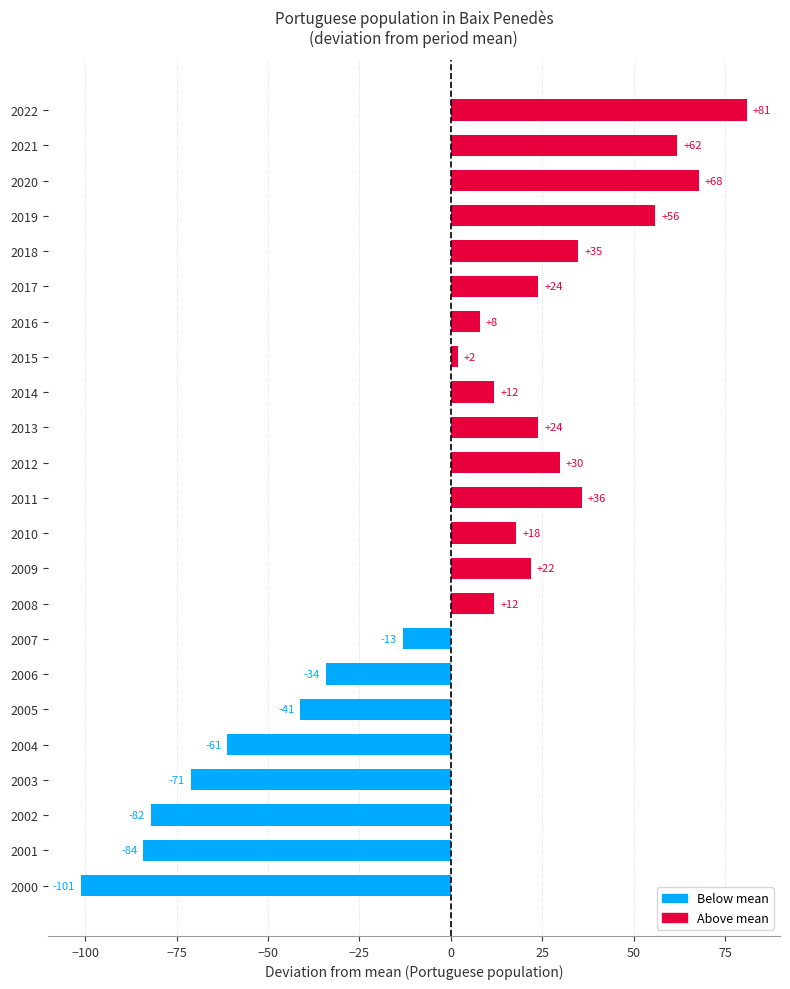

Which label corresponds to the largest value in the chart?

2022